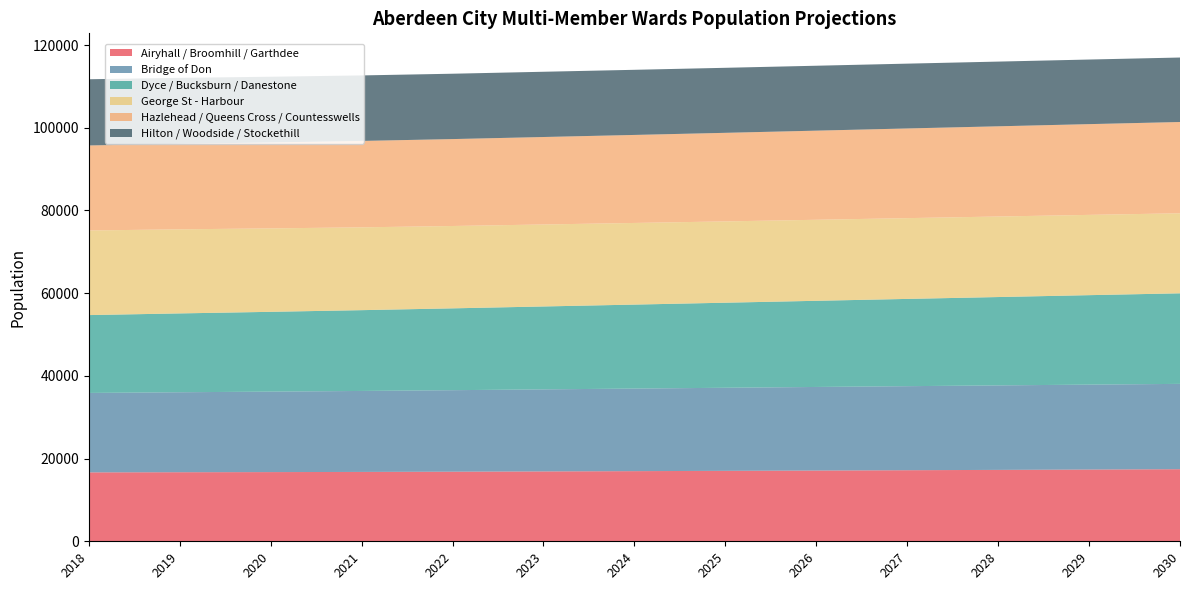

Reading left to right, list all the values displayed in this chart.

Airyhall / Broomhill / Garthdee: 16664	16701	16732	16774	16830	16896	16963	17035	17110	17187	17266	17349	17432
Bridge of Don: 19212	19342	19461	19582	19712	19843	19969	20091	20211	20326	20434	20538	20636
Dyce / Bucksburn / Danestone: 18827	19065	19297	19539	19789	20048	20308	20570	20836	21101	21366	21634	21899
George St - Harbour: 20461	20334	20178	20027	19915	19826	19742	19663	19594	19534	19474	19414	19356
Hazlehead / Queens Cross / Countesswells: 20562	20676	20782	20897	21021	21155	21287	21420	21554	21687	21816	21947	22074
Hilton / Woodside / Stockethill: 16008	15954	15894	15842	15805	15778	15750	15724	15699	15674	15648	15621	15593